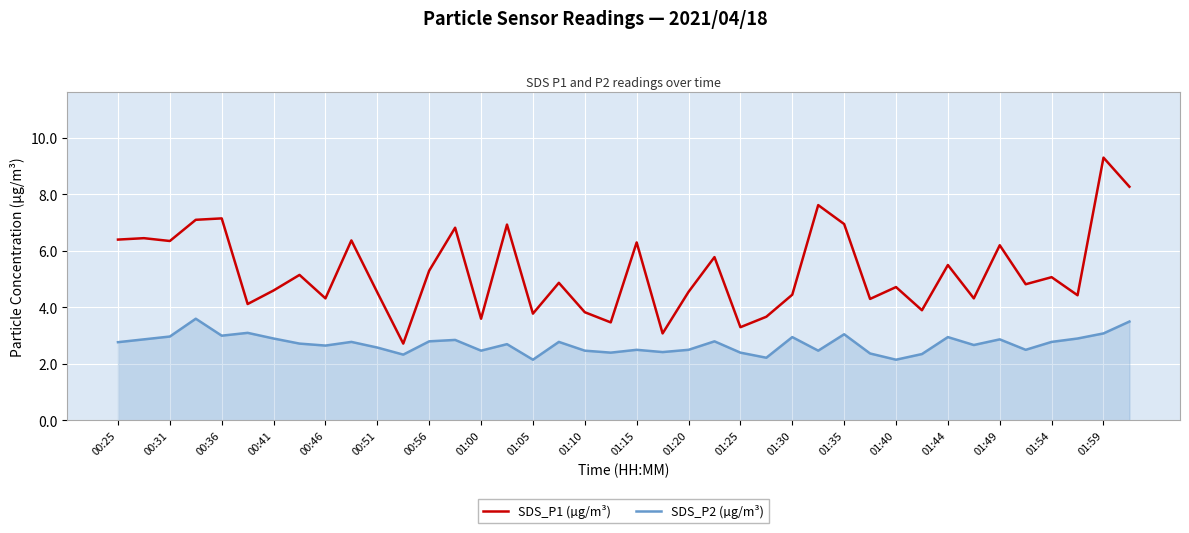

Is this an area chart (filled region under the line)?

No